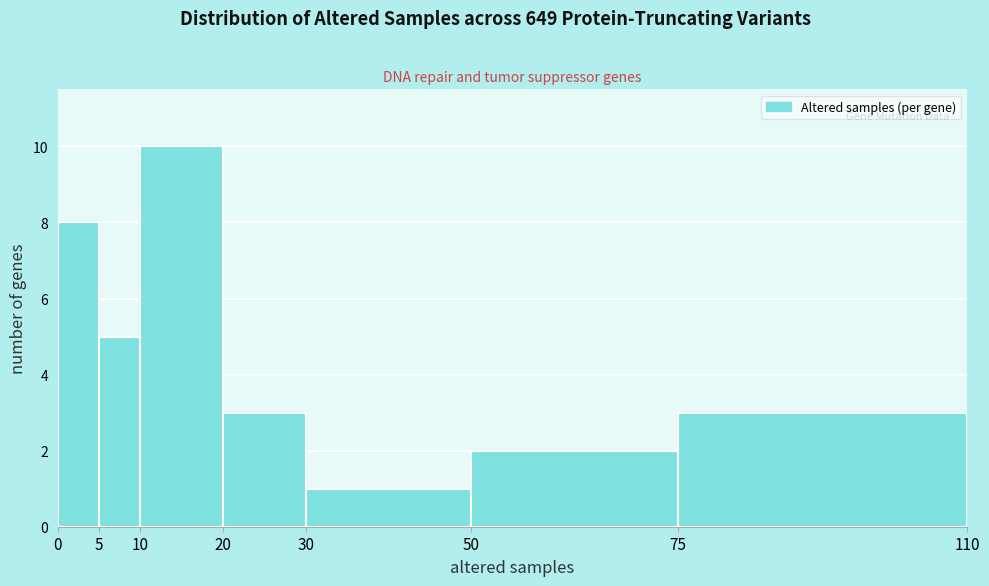

How tall is the bar that spans 50 to 75 on the x-axis? The values are not printed on the chart, so give them approximately, as read against the axis.

2